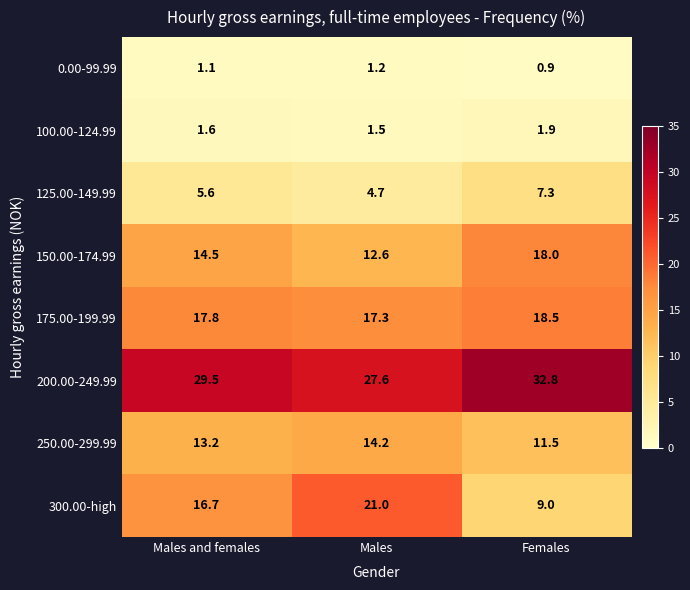

Reading left to right, extract all data points from this chart.

0.00-99.99: Males and females=1.1	Males=1.2	Females=0.9
100.00-124.99: Males and females=1.6	Males=1.5	Females=1.9
125.00-149.99: Males and females=5.6	Males=4.7	Females=7.3
150.00-174.99: Males and females=14.5	Males=12.6	Females=18.0
175.00-199.99: Males and females=17.8	Males=17.3	Females=18.5
200.00-249.99: Males and females=29.5	Males=27.6	Females=32.8
250.00-299.99: Males and females=13.2	Males=14.2	Females=11.5
300.00-high: Males and females=16.7	Males=21.0	Females=9.0